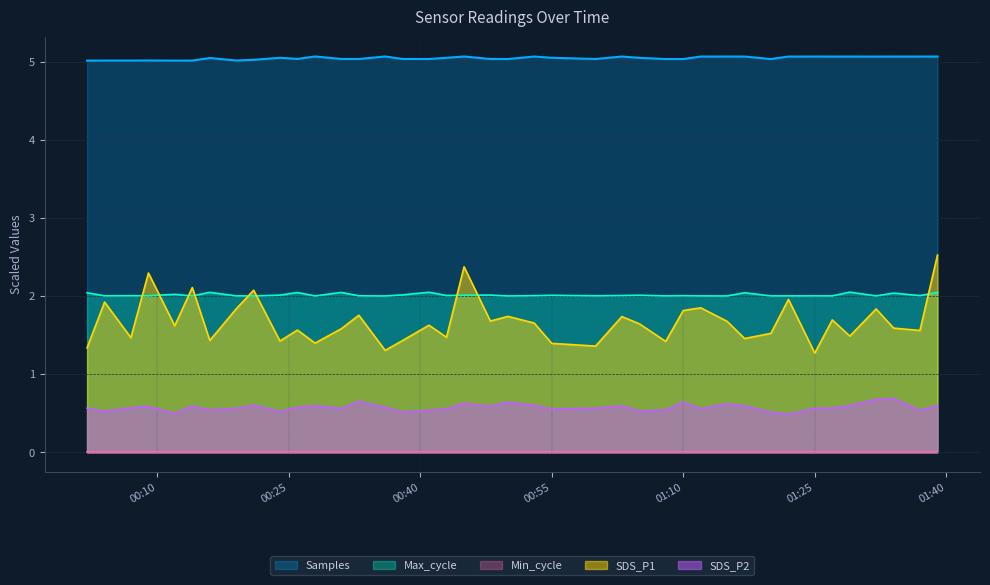

What is the maximum value for SDS_P1?

2.5